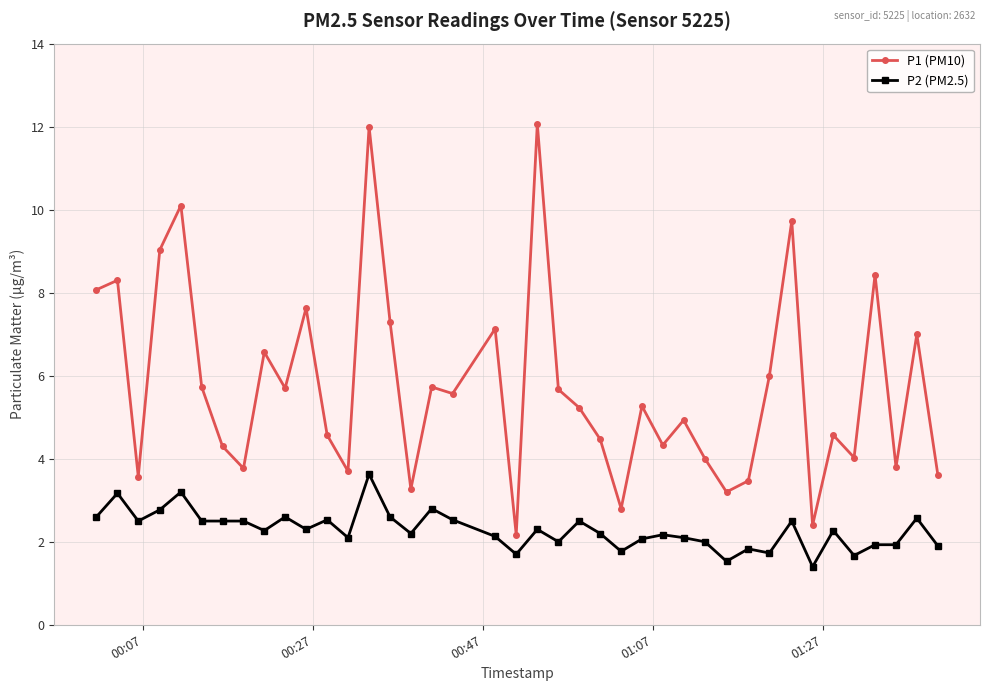

True or false: P1 (PM10) has more than 1 interior local peaks.

True